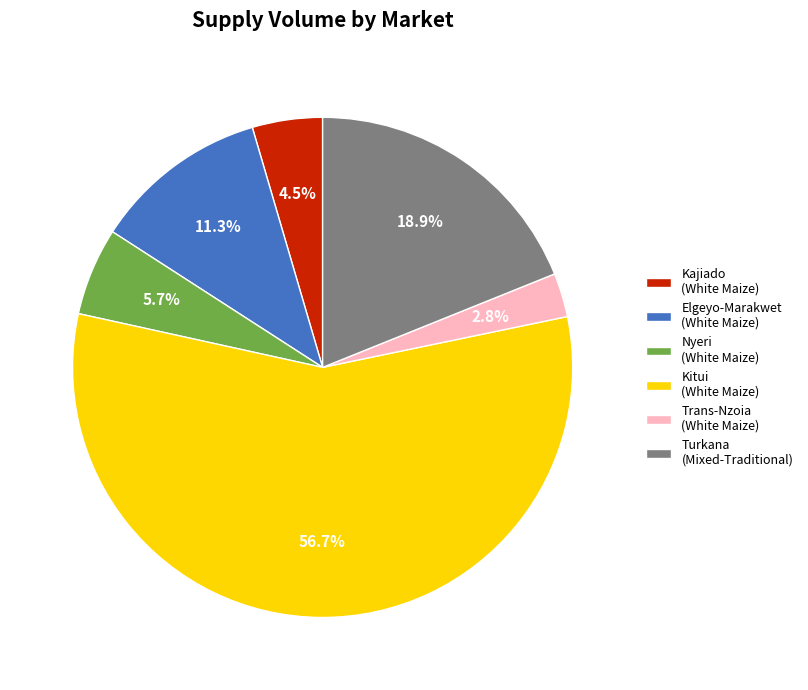

Which category has the smallest portion of the pie?

Trans-Nzoia (White Maize)